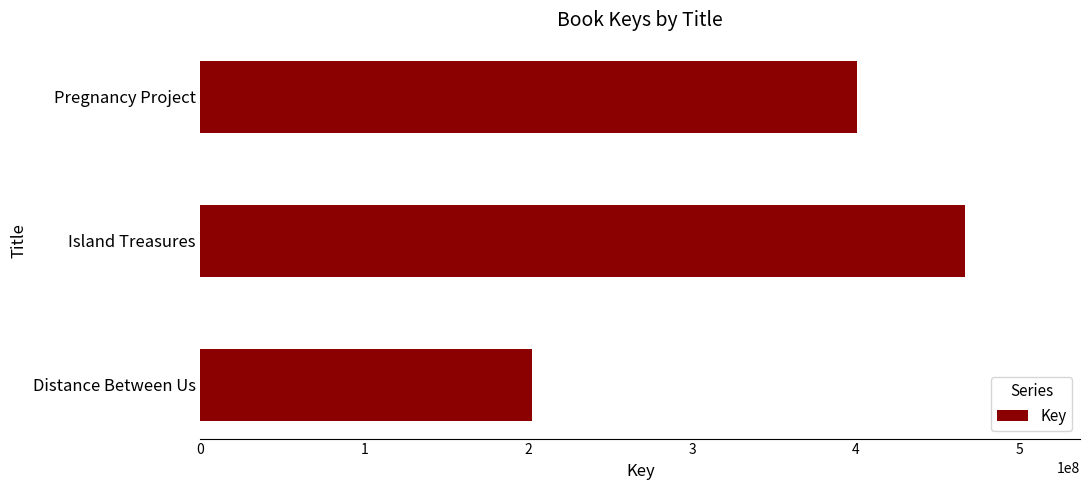

Count the values in the range 202635845 to 466819687.

3